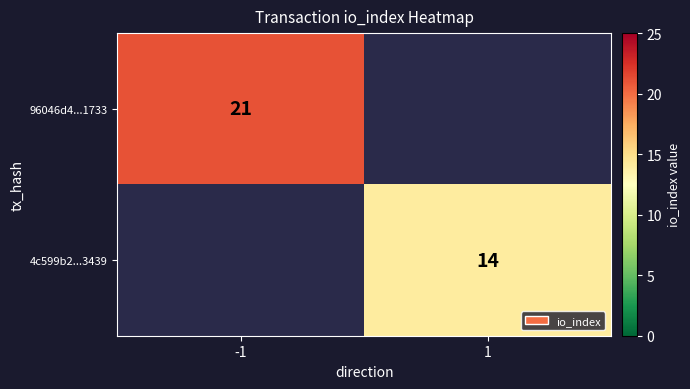

How many series are shown in this chart?

2